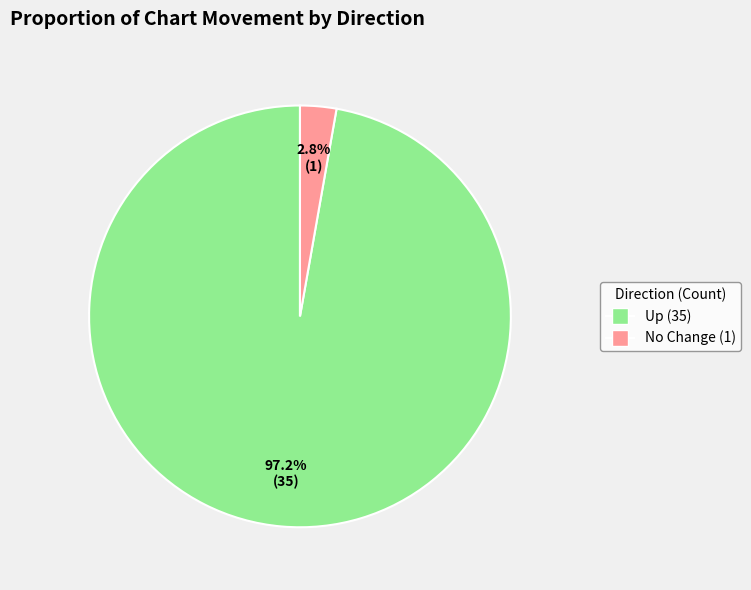

Count the number of slices in the pie.

2